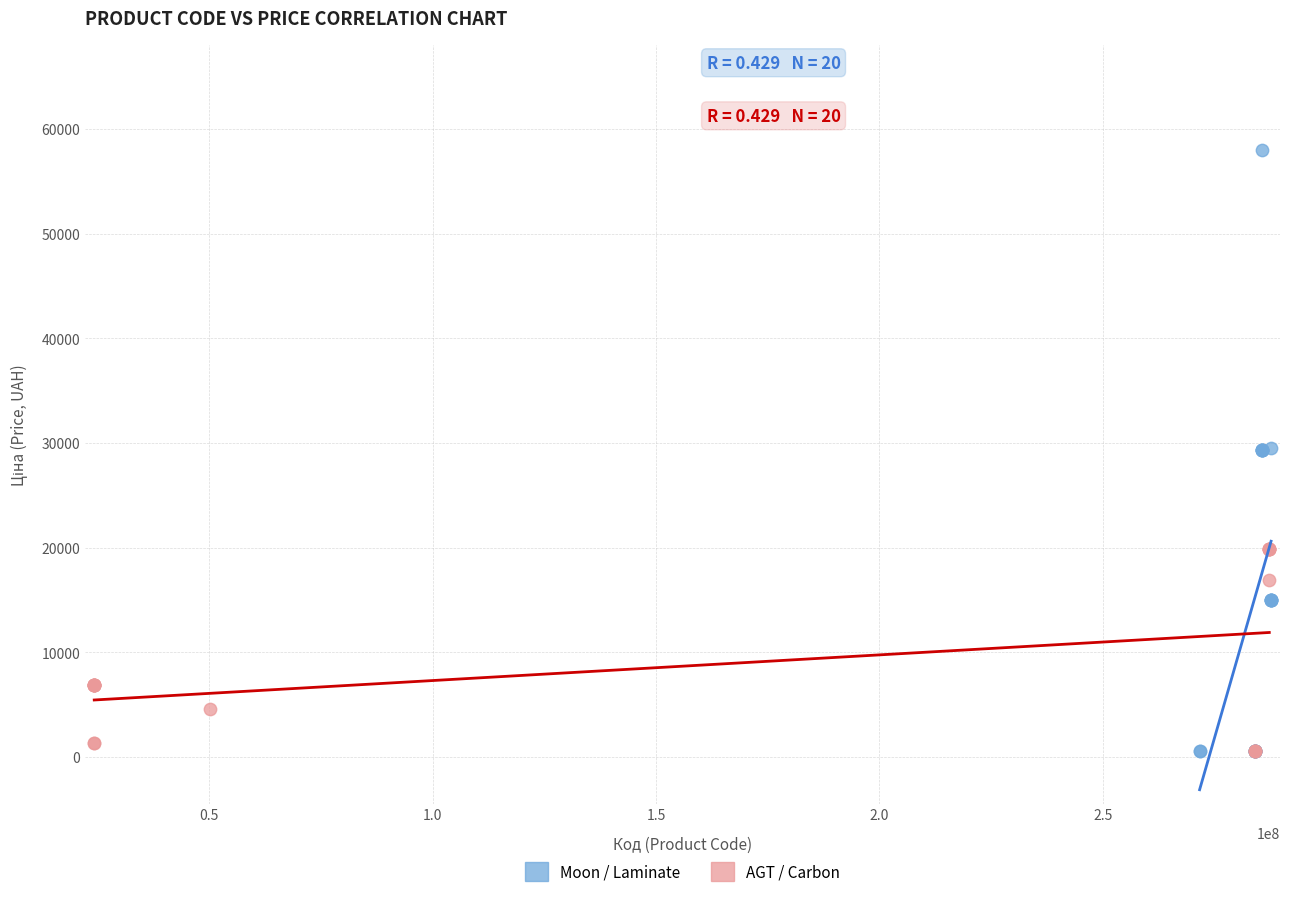

What are all the series names shown in the legend?

Moon / Laminate, AGT / Carbon